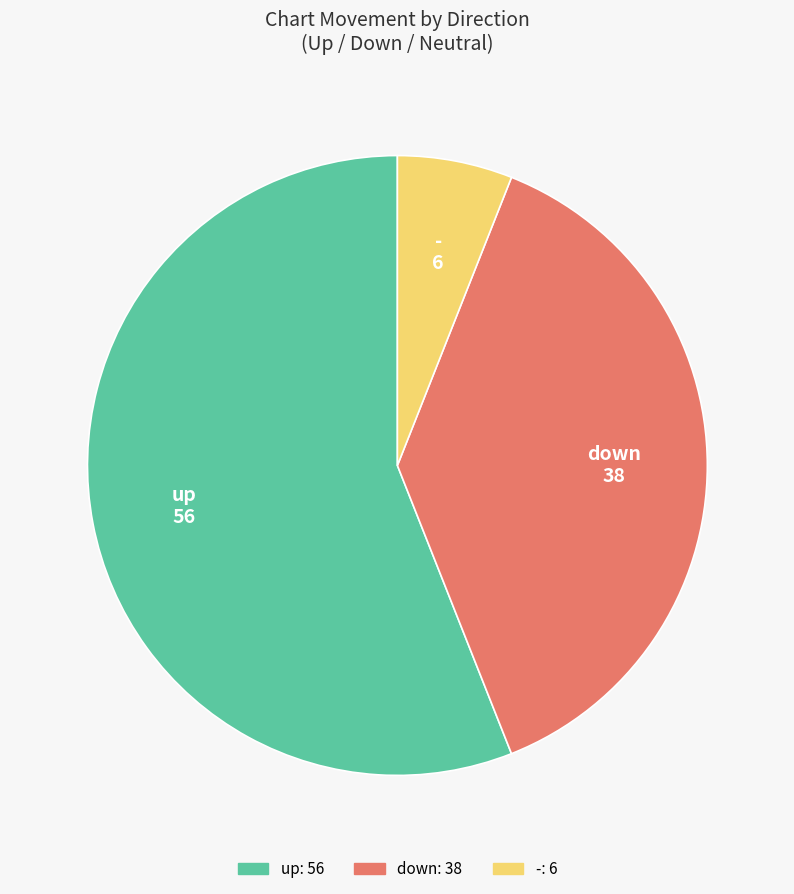

What is the majority slice?

up